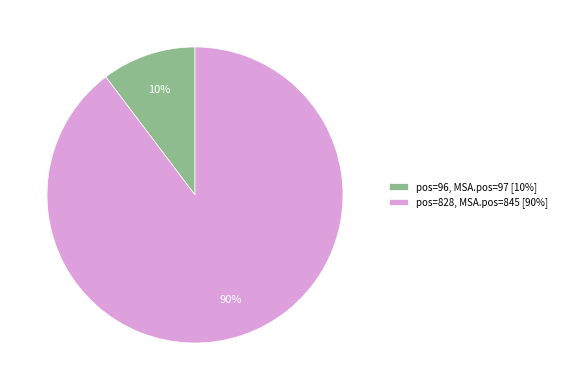

Count the number of slices in the pie.

2